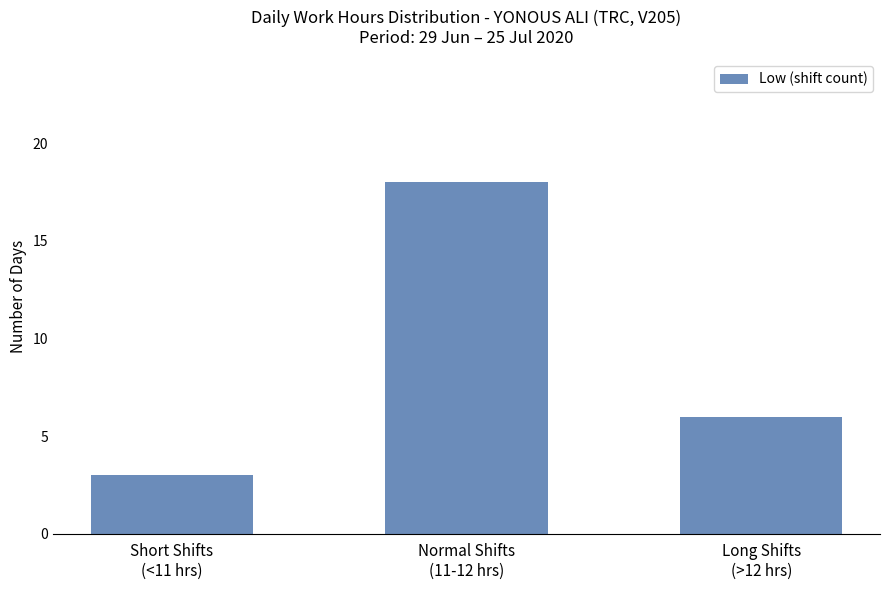

Which category has the lowest value across all series?

Short Shifts
(<11 hrs)